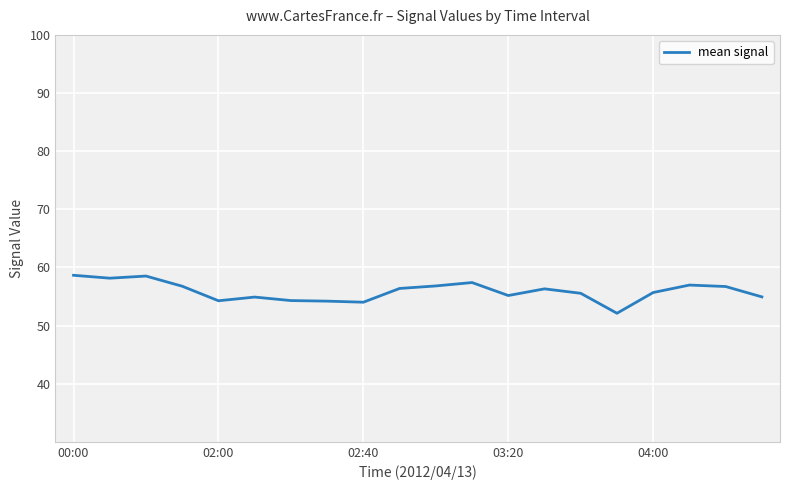

What is the minimum value shown in the chart?

52.1